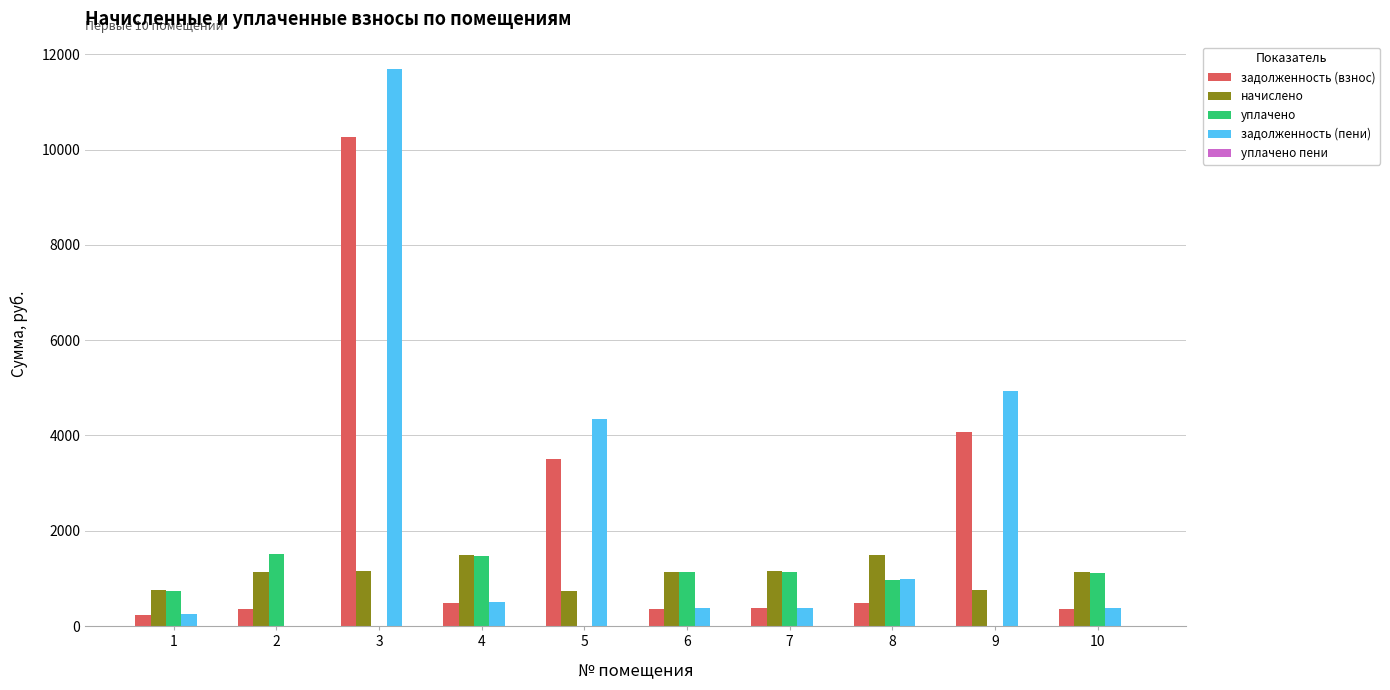

The value of начислено at 2 is 1140.5. True or false?

True